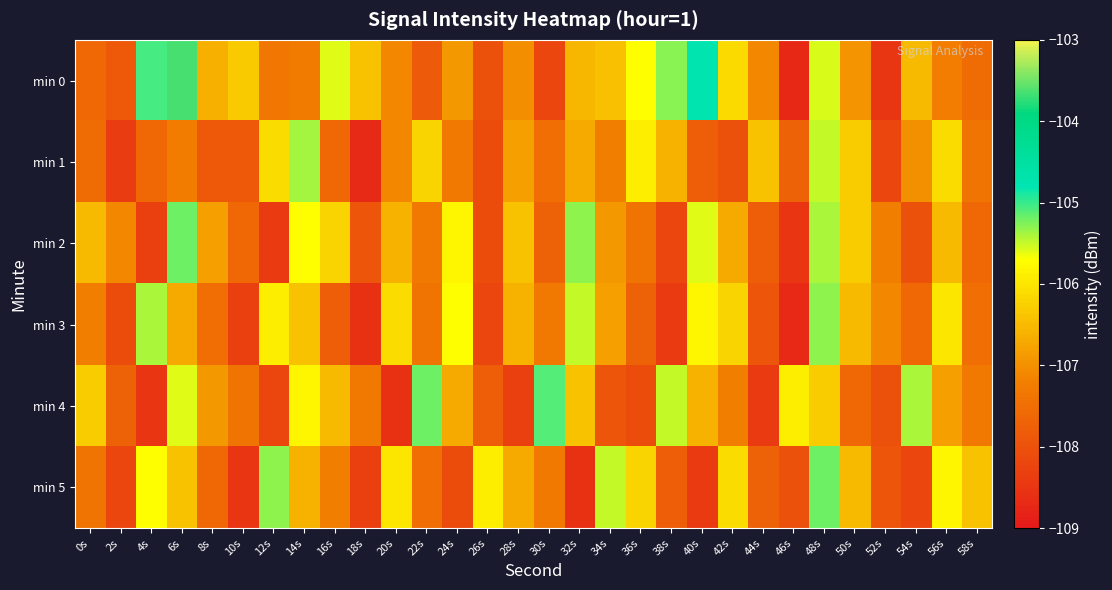

What is the smallest value displayed?

-108.7